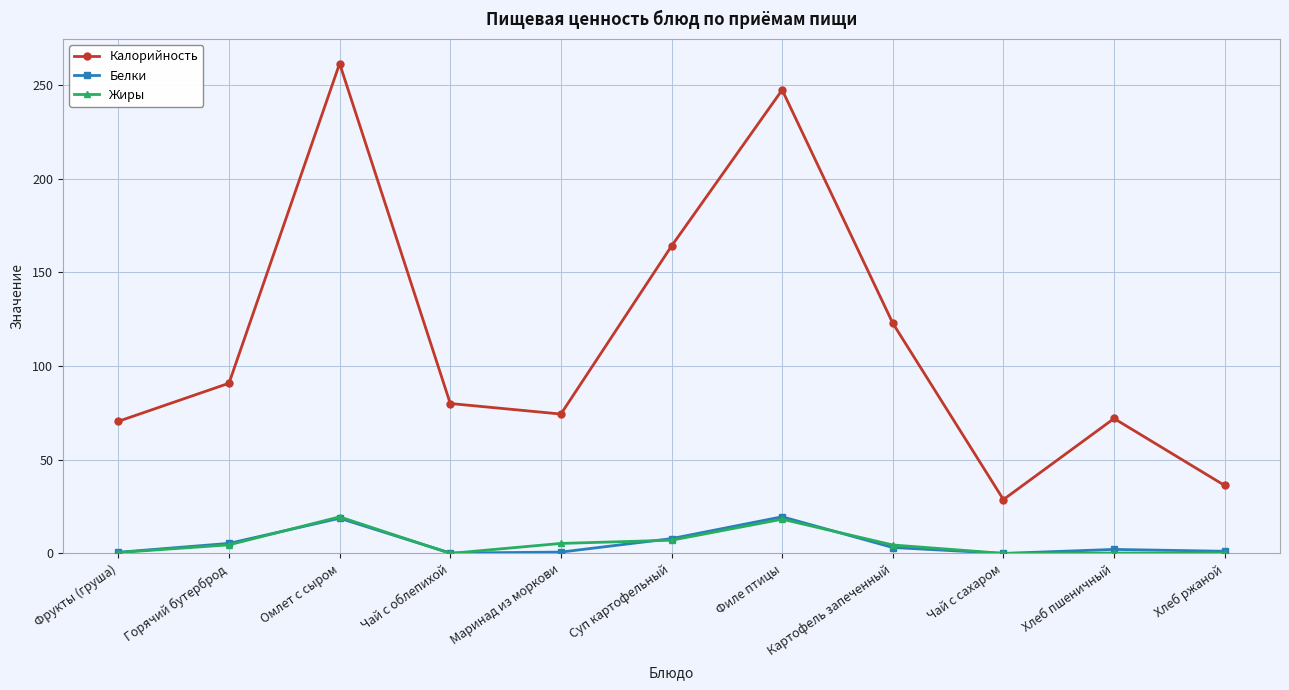

Which series has the widest spread of values?

Калорийность